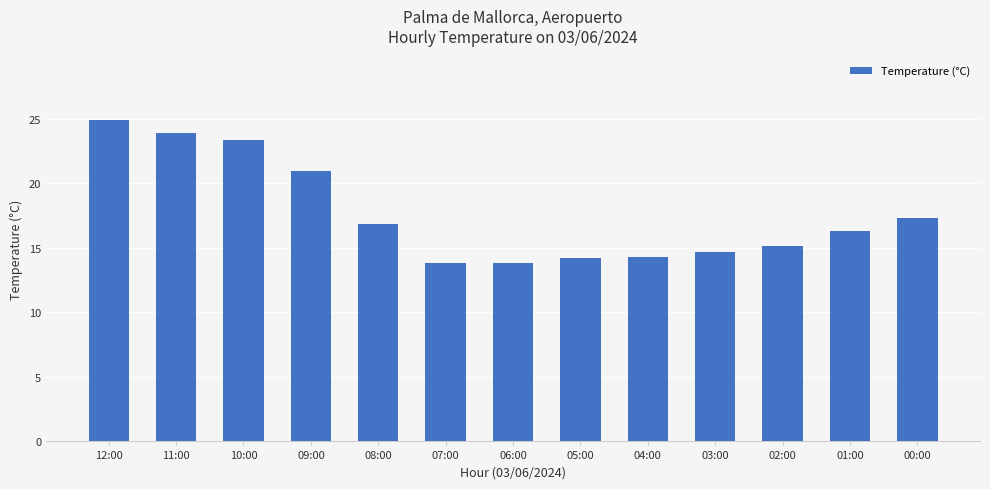

What is the label of the 7th bar from the right?

06:00